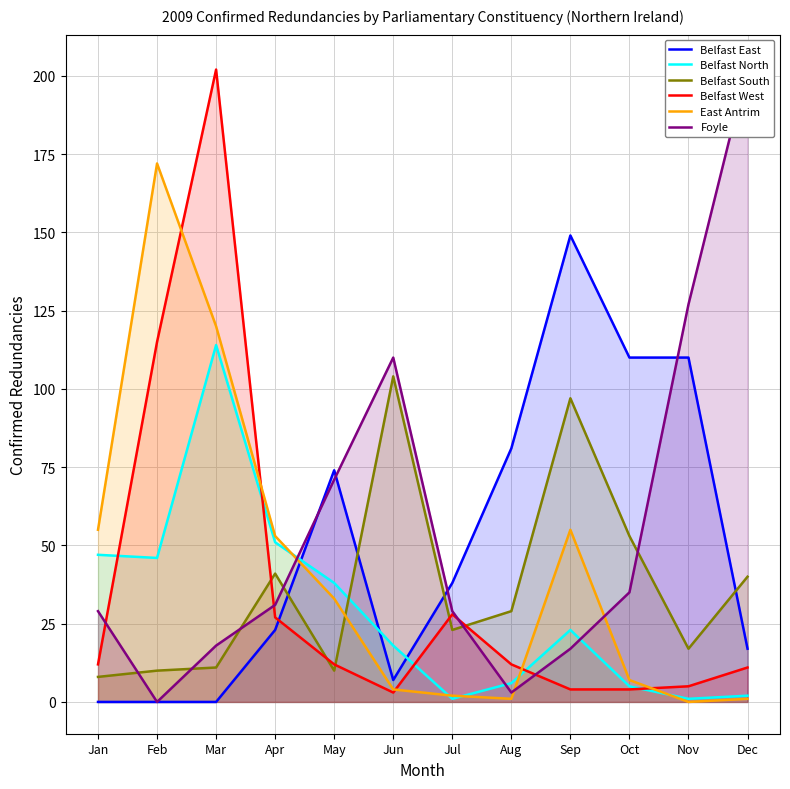

Which has a higher value, Sep or Nov?

Sep